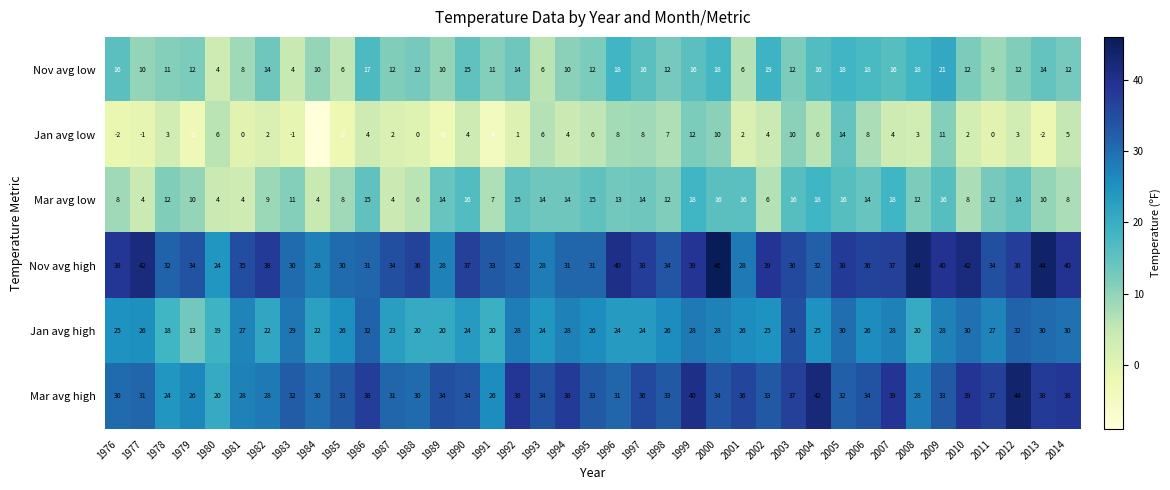

Which series changed the most between 2004 and 2006?

Mar avg high